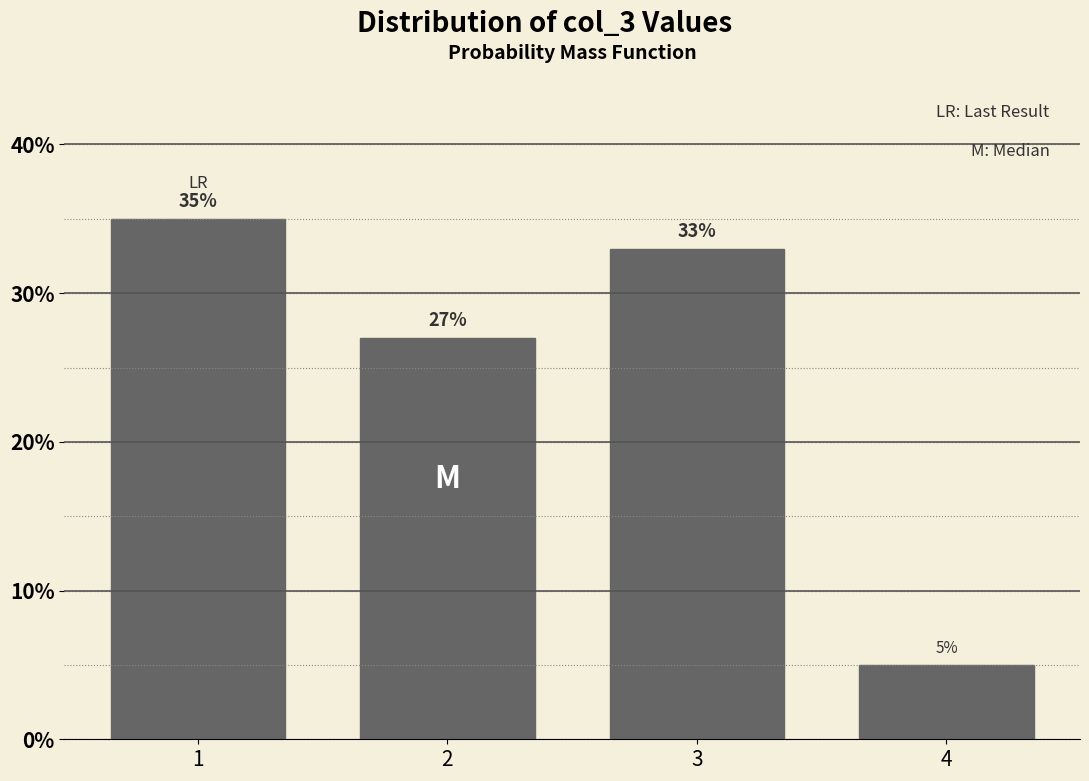

Are the bars horizontal?

No